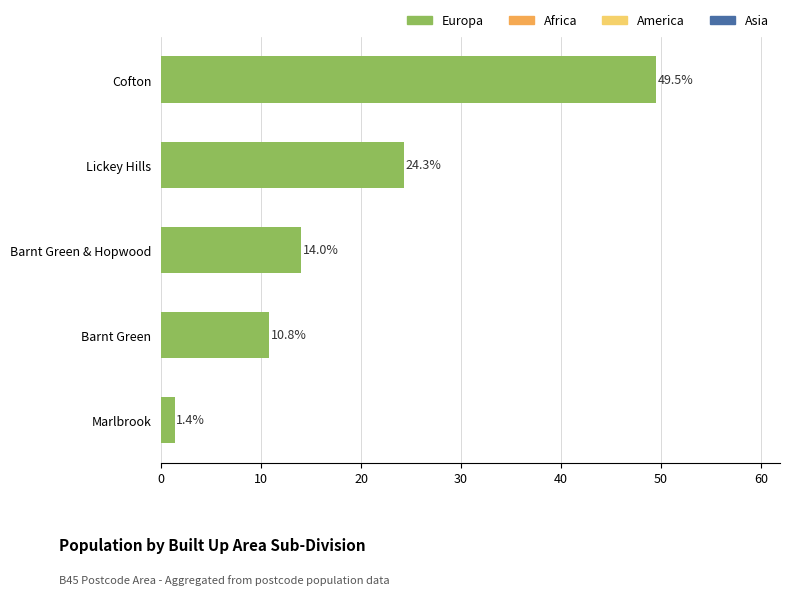

How many data points are less than 14?

2